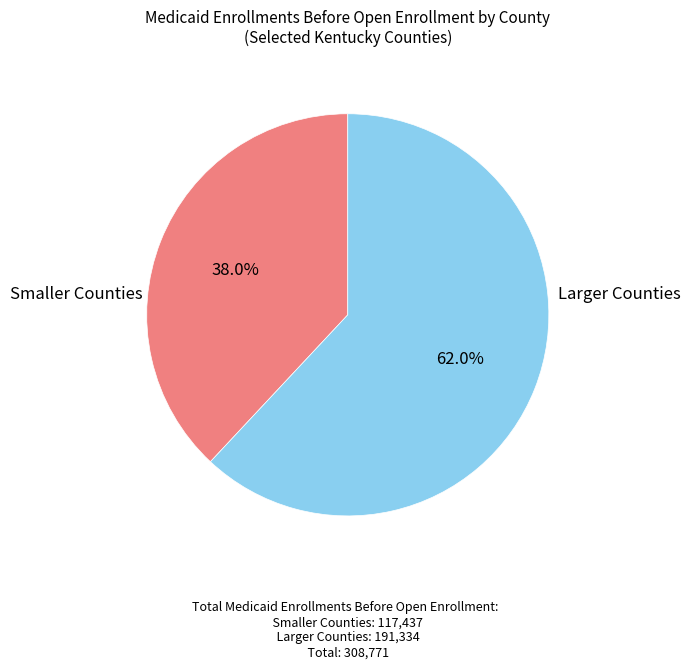

Does any single category account for the majority?

Yes